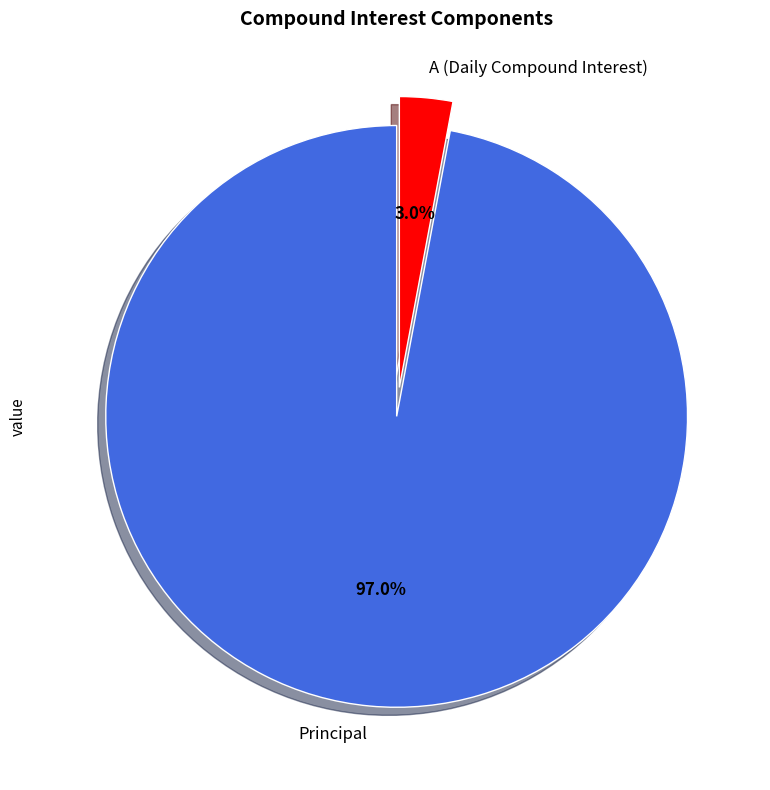

What is the smallest slice in the pie chart?

A (Daily Compound Interest)